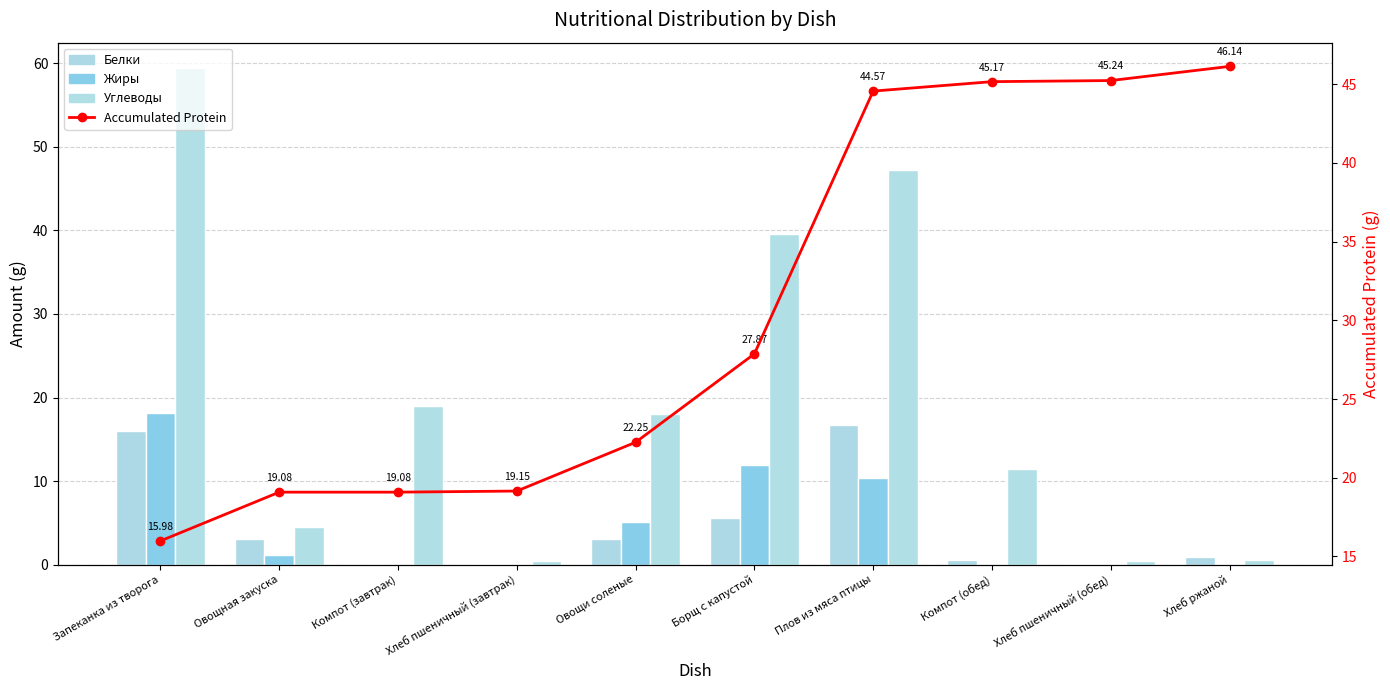

What is the difference between the second highest and minimum values in the Жиры series?

12.0